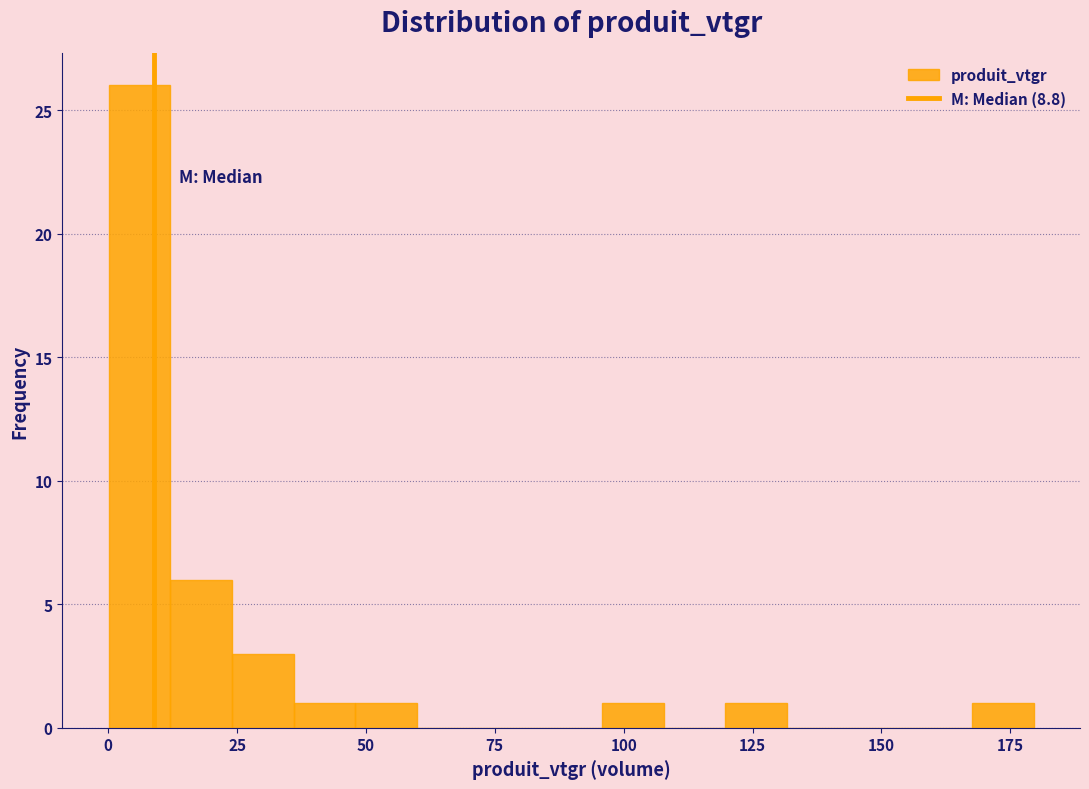

Read against the x-axis, roughly where is the centre of the tallest bar?

5